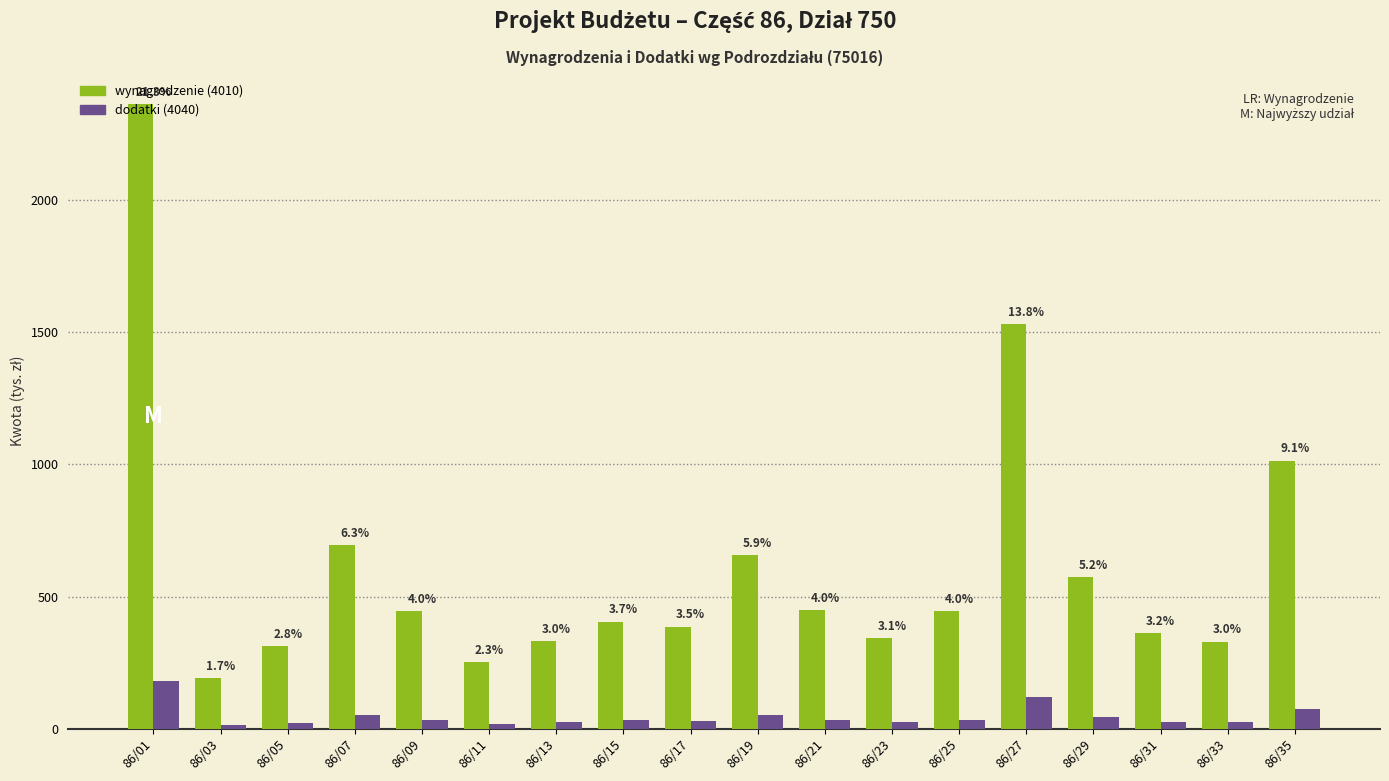

How many bars are there in each group?

2